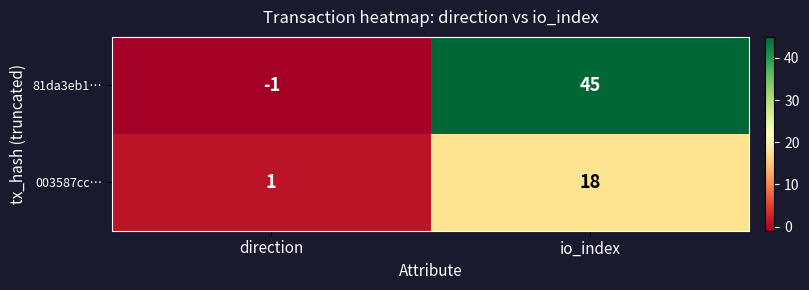

Reading left to right, extract all data points from this chart.

81da3eb1…: direction=-1	io_index=45
003587cc…: direction=1	io_index=18